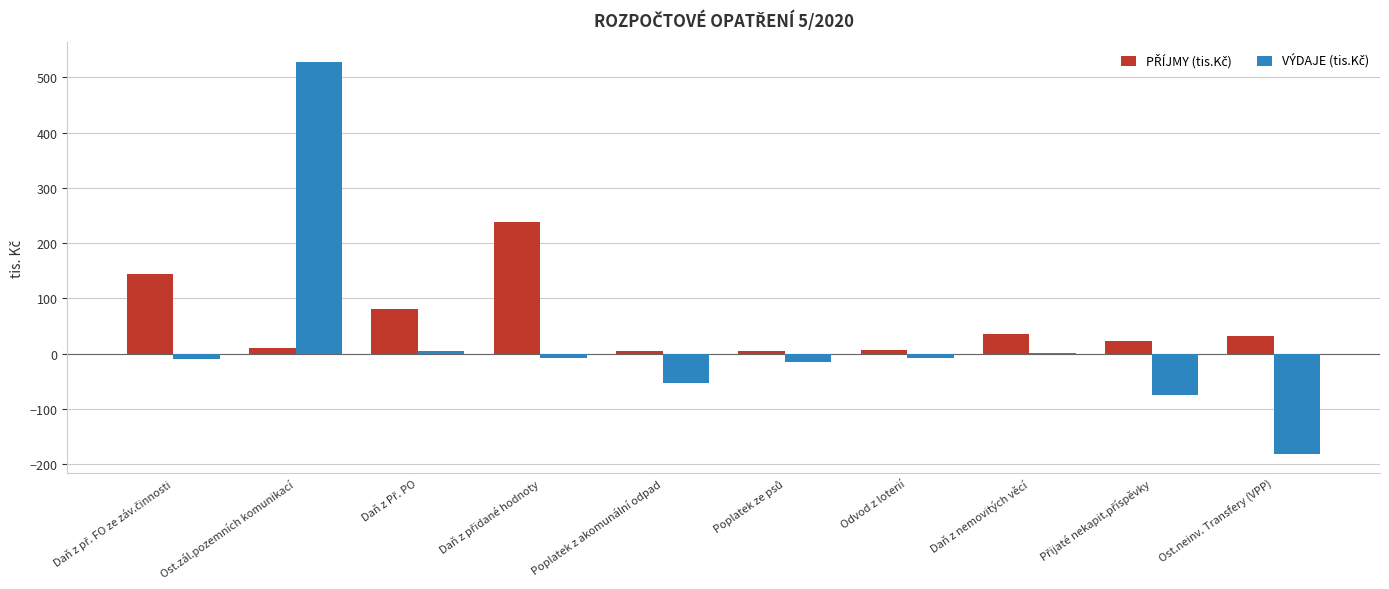

What is the maximum value shown in the chart?

528